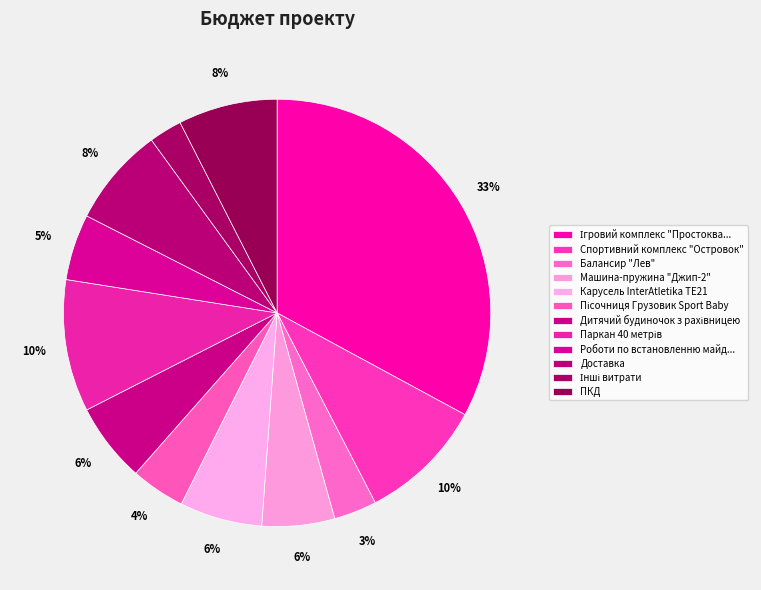

Count the number of slices in the pie.

12